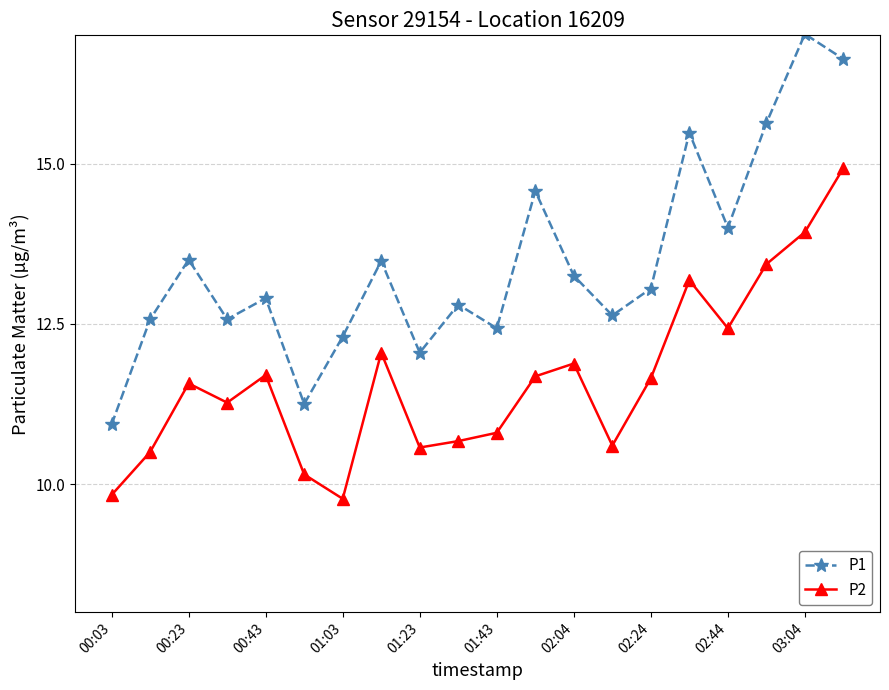

True or false: P1 has more than 0 points higher than both neighbors.

True